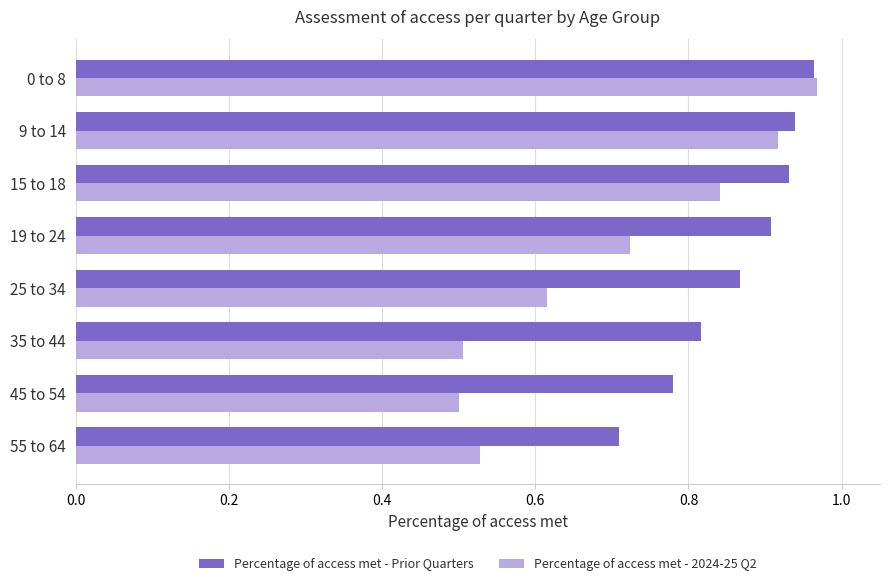

Which category has the highest value in the Percentage of access met - 2024-25 Q2 series?

0 to 8